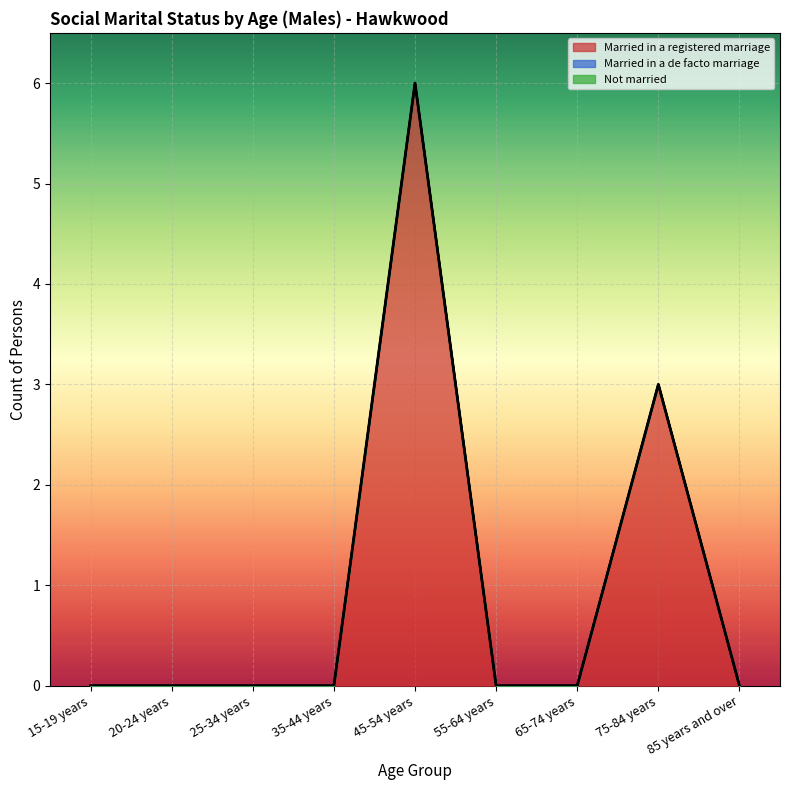

Rank the categories by Married in a registered marriage value from lowest to highest.

15-19 years, 20-24 years, 25-34 years, 35-44 years, 55-64 years, 65-74 years, 85 years and over, 75-84 years, 45-54 years